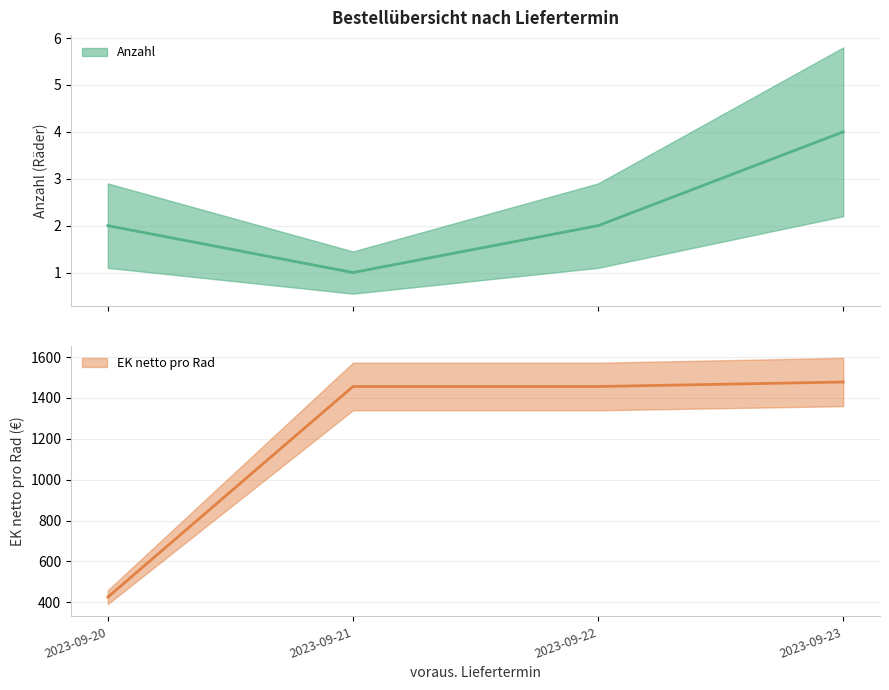

What is the sum of the EK netto pro Rad values at 2023-09-20 and 2023-09-23?

1903